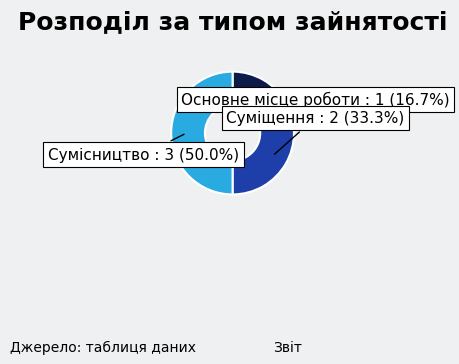

Which category has the smallest portion of the pie?

Основне місце роботи